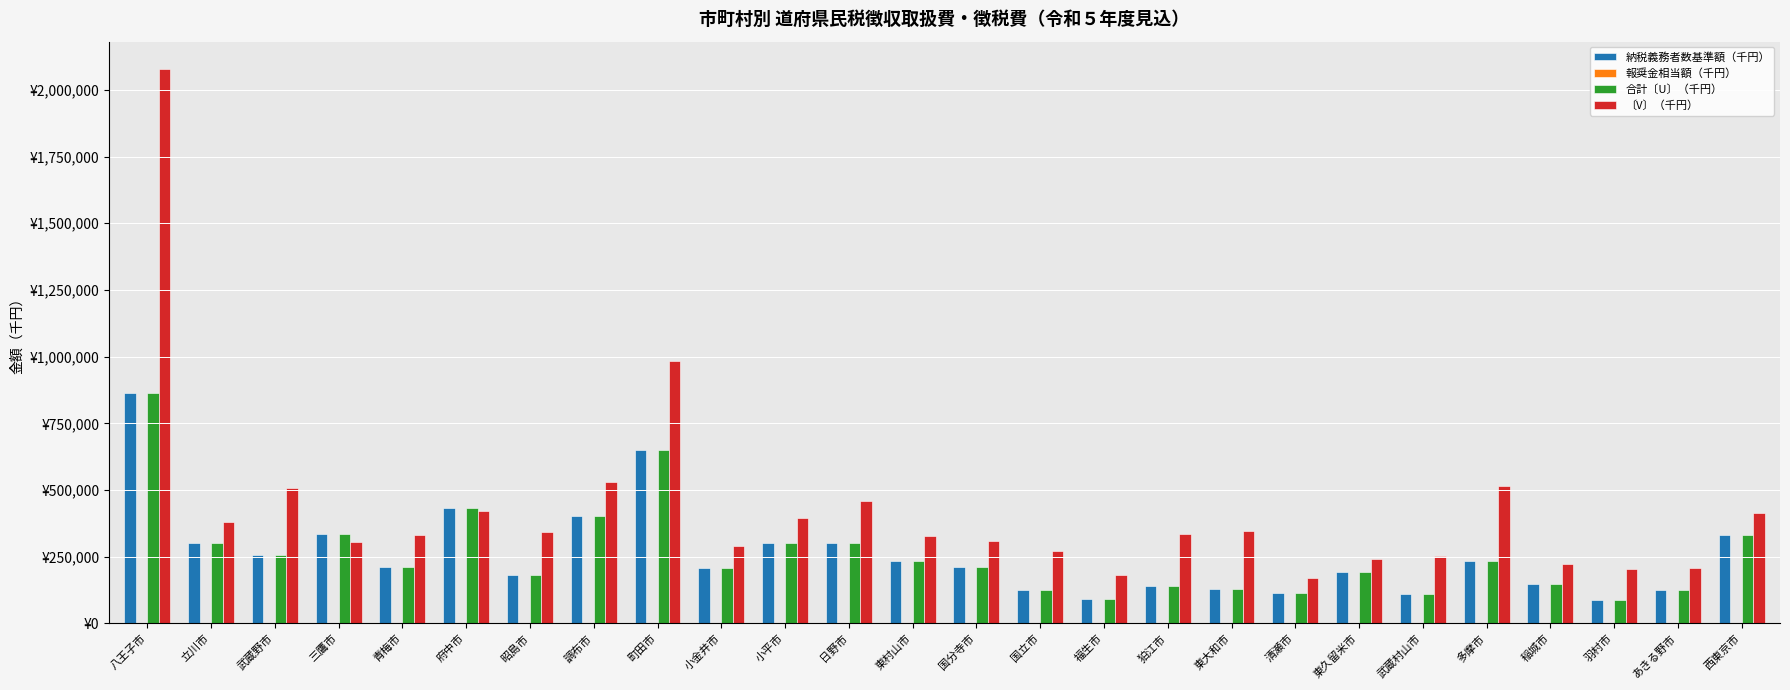

Are the bars horizontal?

No